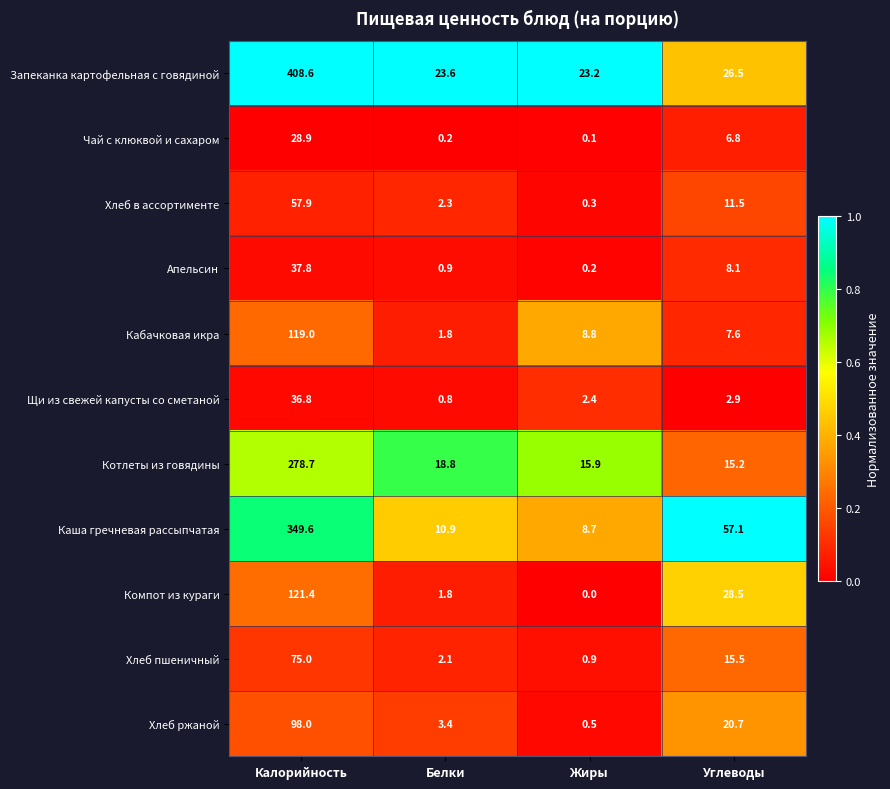

What is the sum of all Компот из кураги values?

151.7